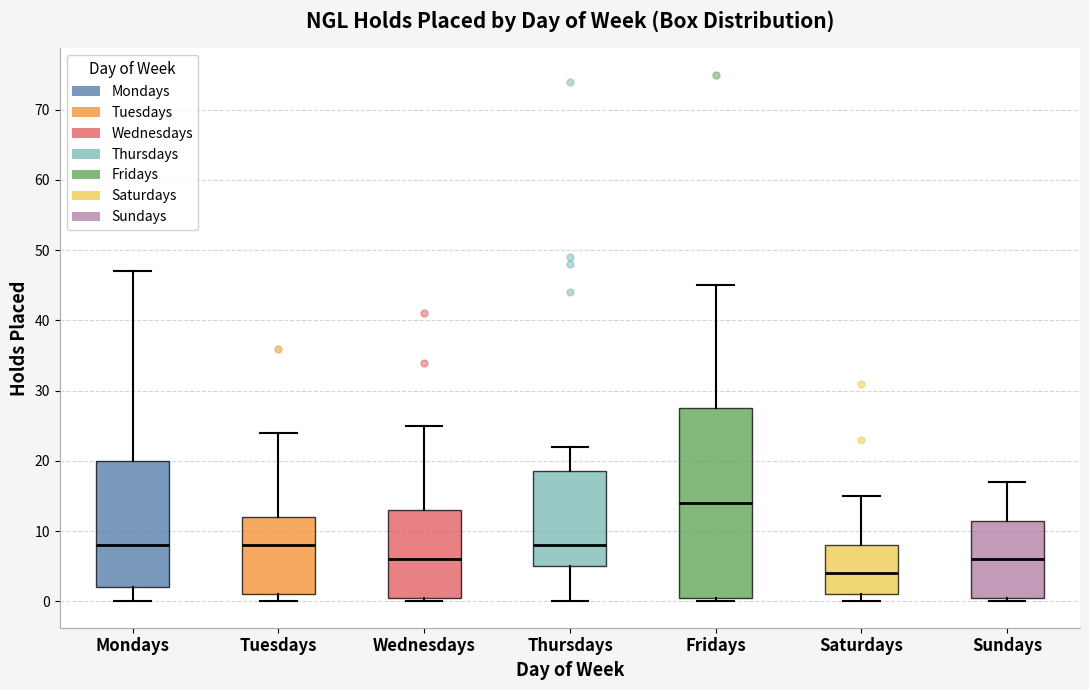

Comparing the boxes themselves (not the whiskers), which one is the tallest?

Fridays